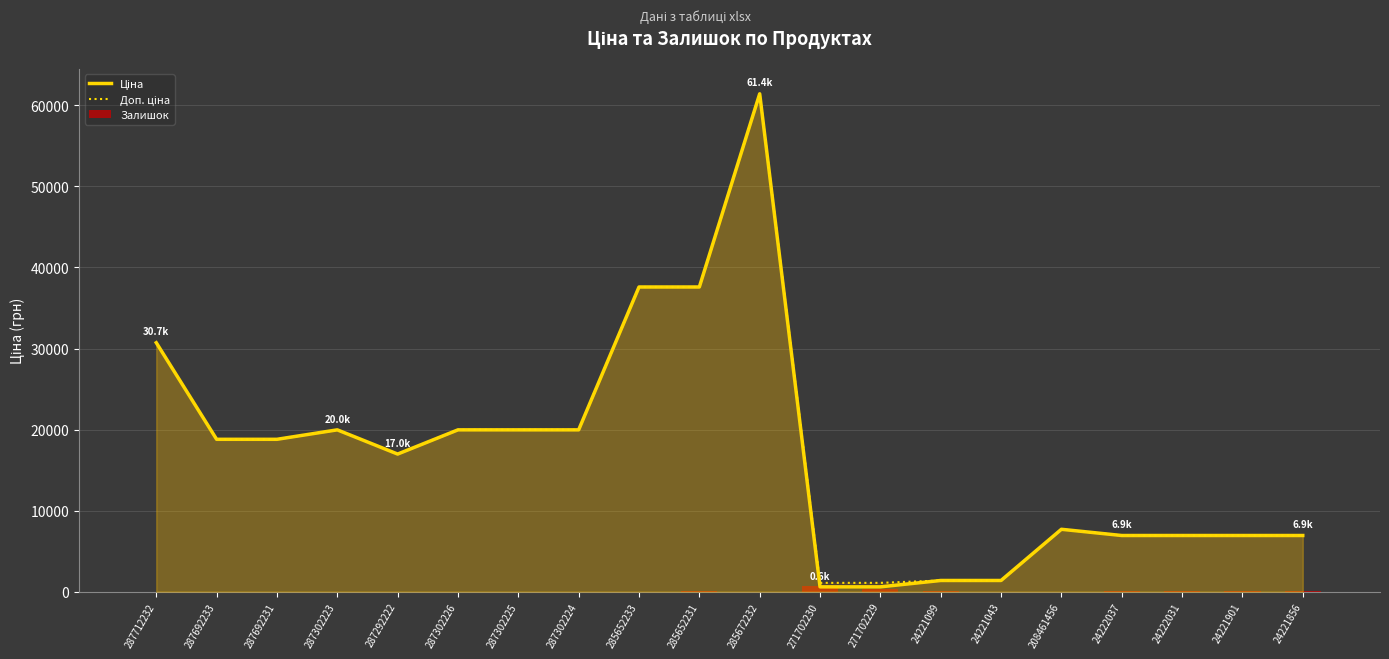

What is the total value across all series at 287712232?

61434.3